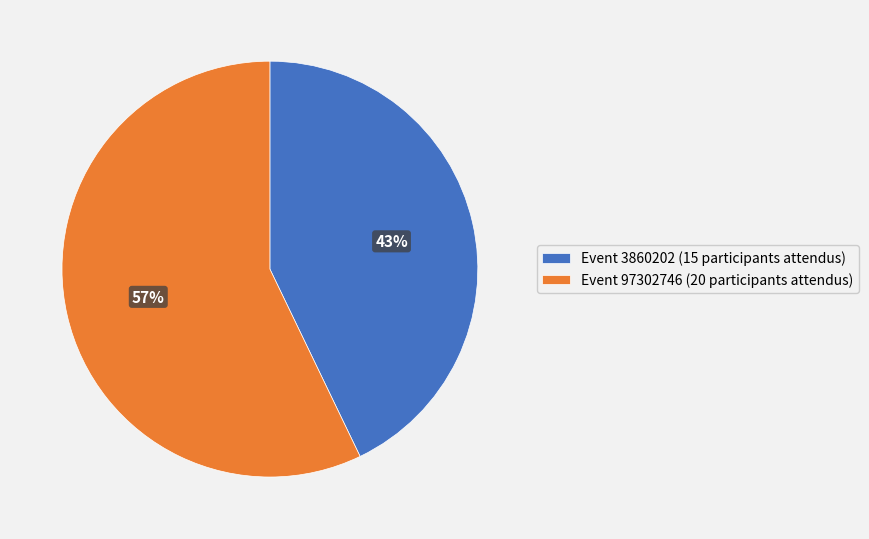

To the nearest percent, what portion does Event 97302746 (20 participants attendus) represent?

57%